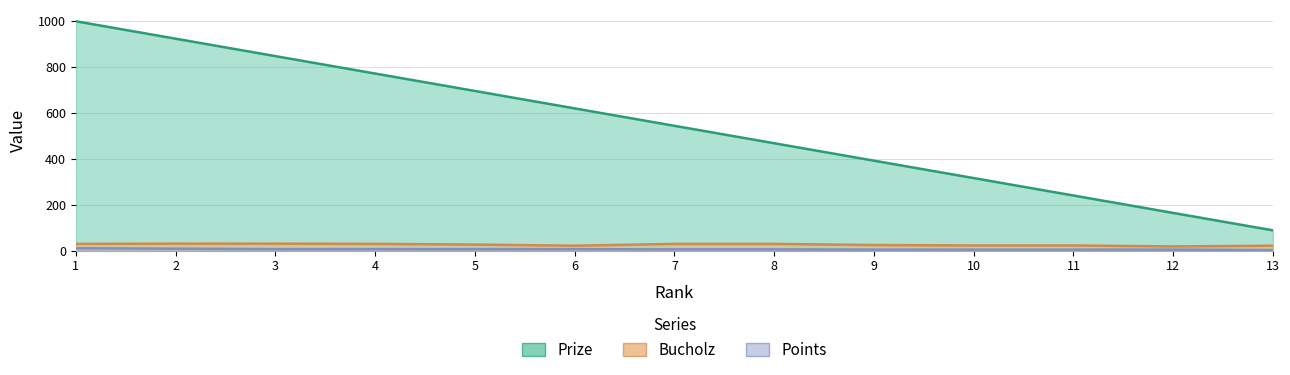

Is the value of Points at 3 greater than the value of Bucholz at 7?

No